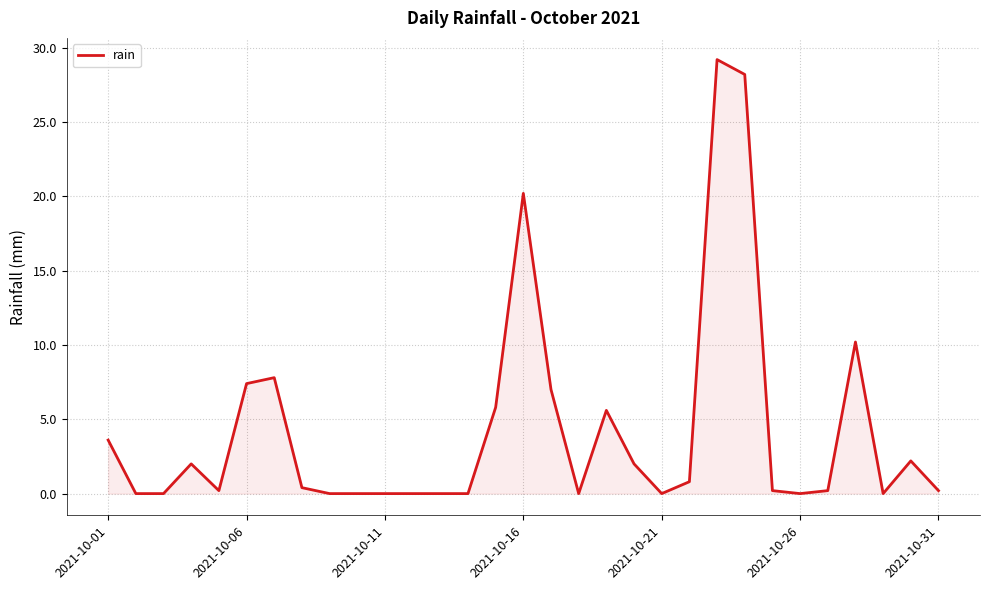

Reading left to right, list all the values displayed in this chart.

3.6	0.0	0.0	2.0	0.2	7.4	7.8	0.4	0.0	0.0	0.0	0.0	0.0	0.0	5.8	20.2	7.0	0.0	5.6	2.0	0.0	0.8	29.2	28.2	0.2	0.0	0.2	10.2	0.0	2.2	0.2